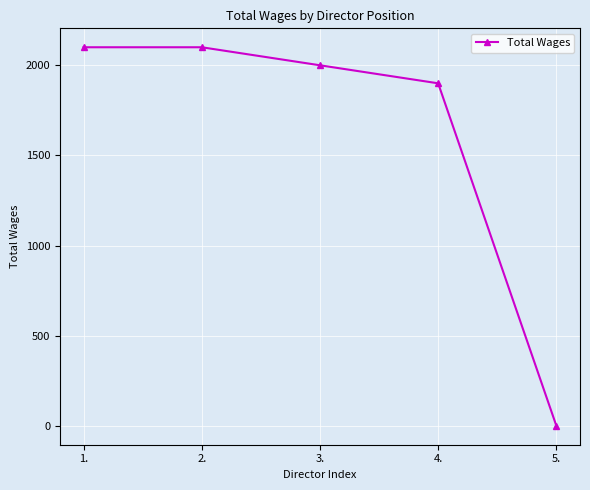

Reading left to right, transcribe all the data shown in this chart.

1.=2100	2.=2100	3.=2000	4.=1900	5.=0